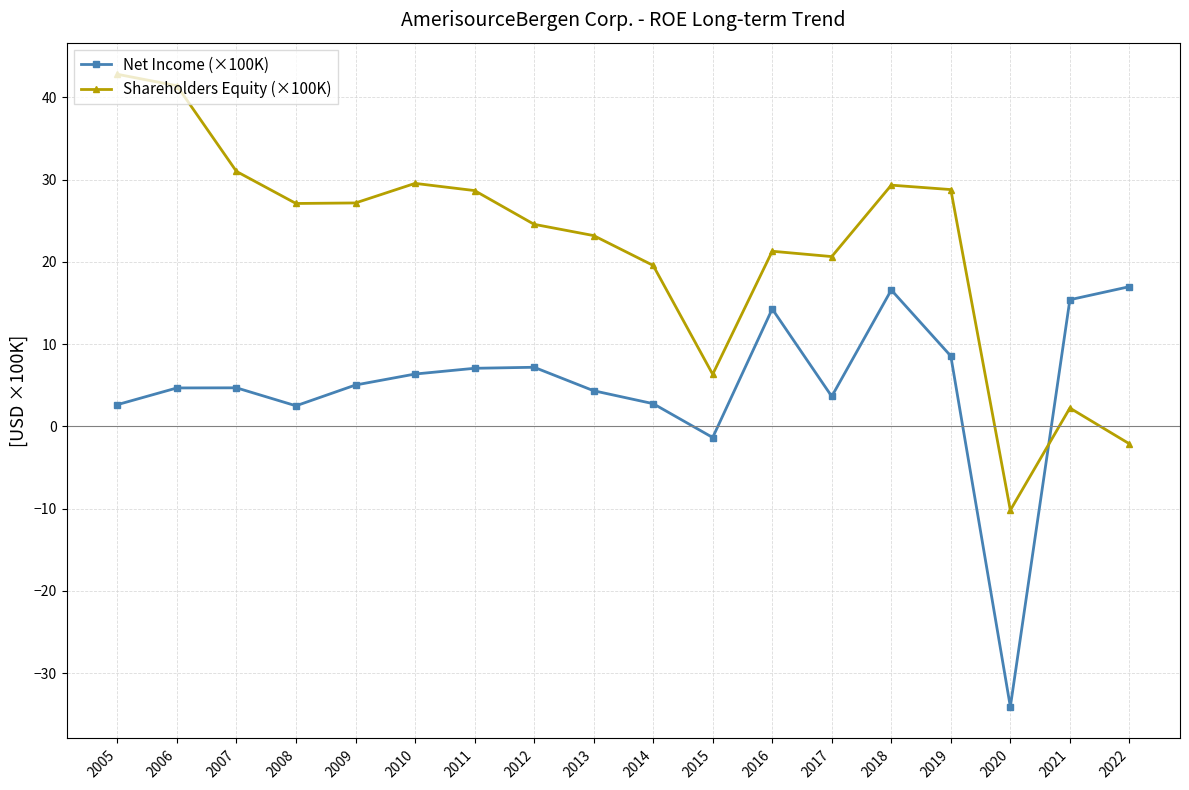

How many interior local valleys does the Net Income (×100K) series have?

4